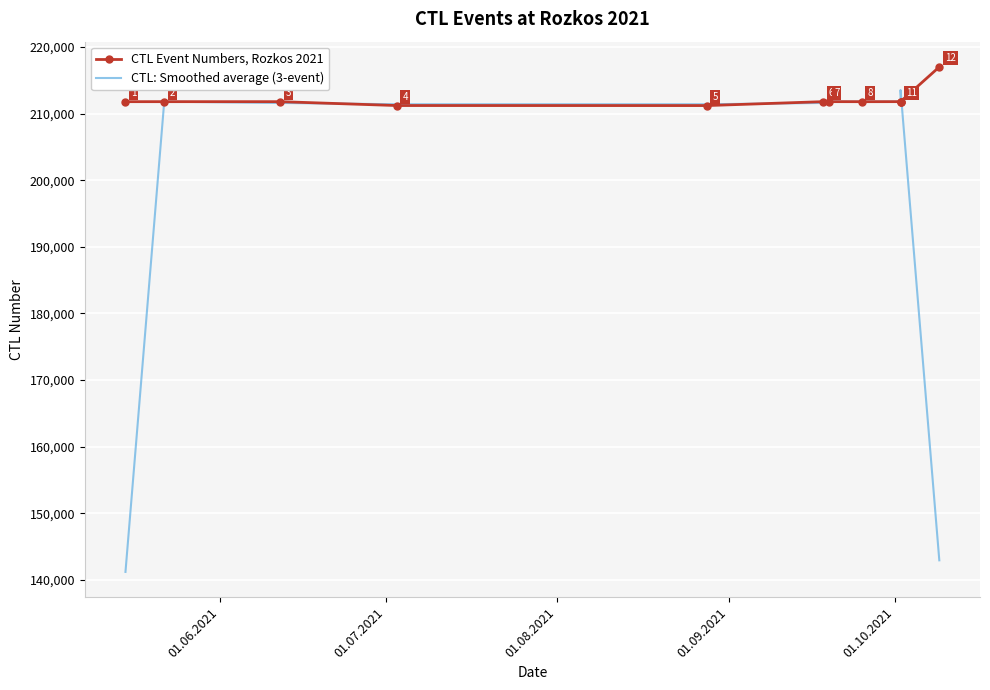

Reading left to right, what are all the values shown in this chart?

CTL Event Numbers, Rozkos 2021: 211802.0	211803.0	211804.0	211222.0	211217.0	211805.0	211807.0	211801.0	211806.0	211808.0	211809.0	217021.0
CTL: Smoothed average (3-event): 141201.7	211803.0	211609.7	211414.3	211414.7	211609.7	211804.3	211804.7	211805.0	211807.7	213546.0	142943.3